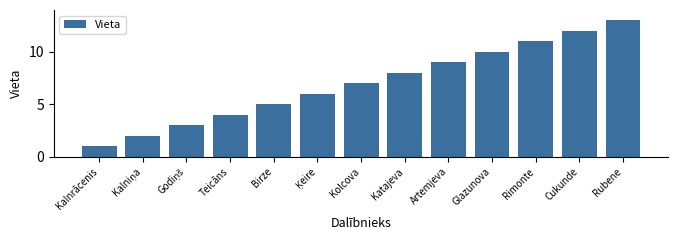

What is the sum of the values at Katajeva and Teicāns?

12